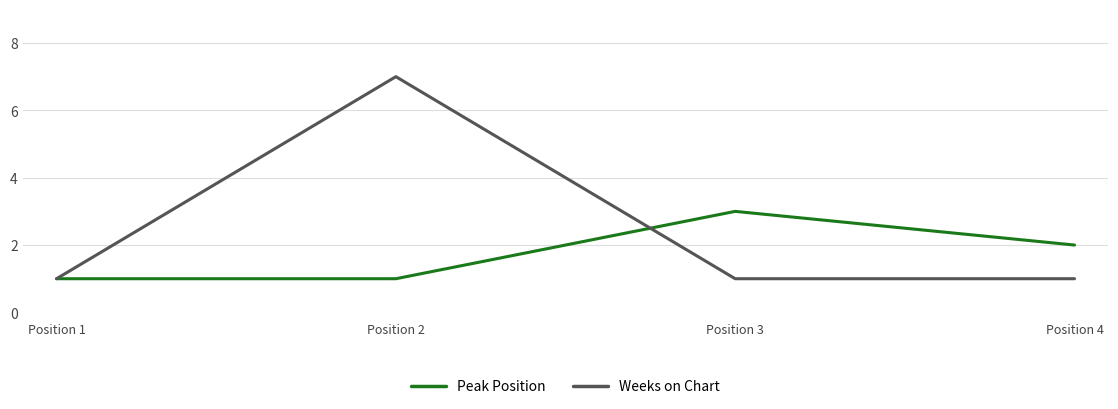

Reading left to right, transcribe all the data shown in this chart.

Peak Position: 1	1	3	2
Weeks on Chart: 1	7	1	1